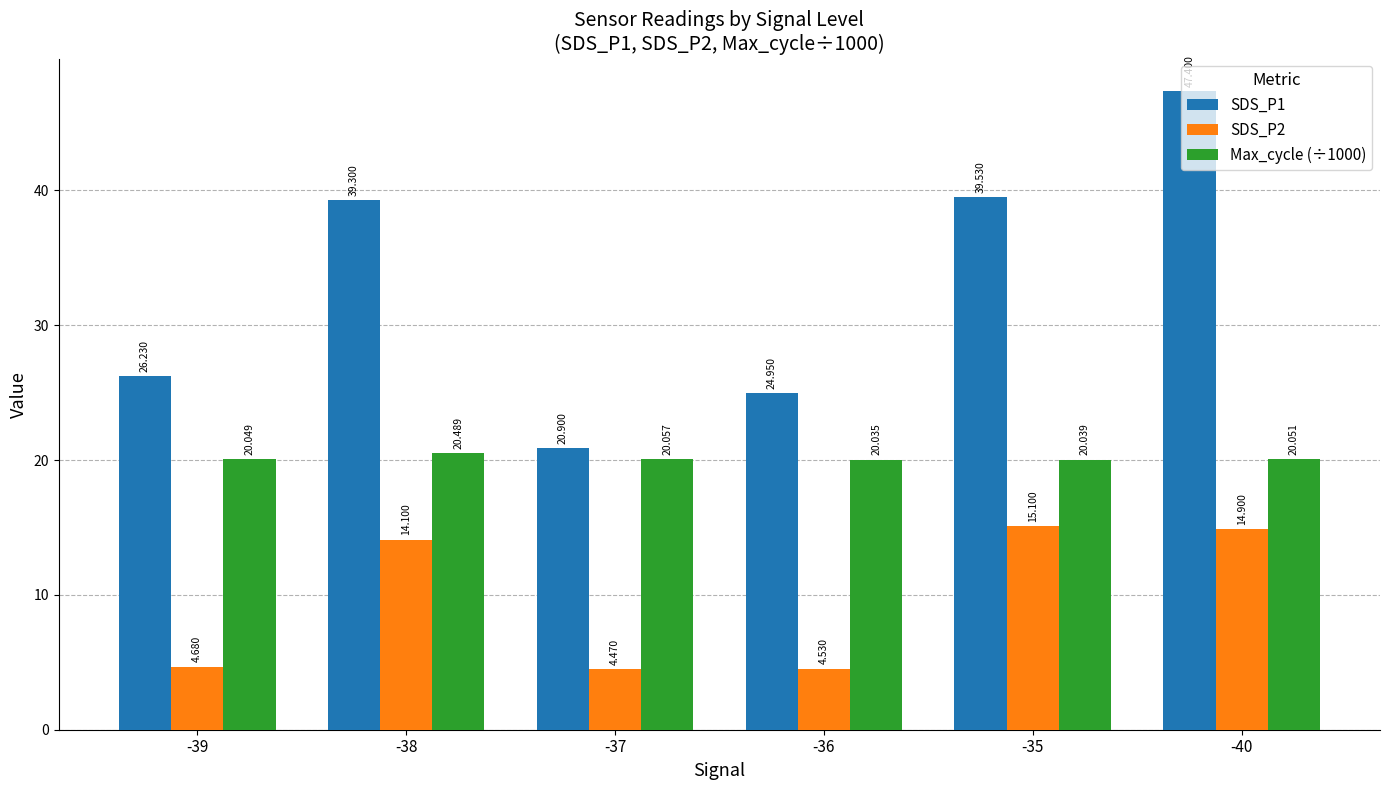

What is the spread (max minus min) of values at -36?

20.4